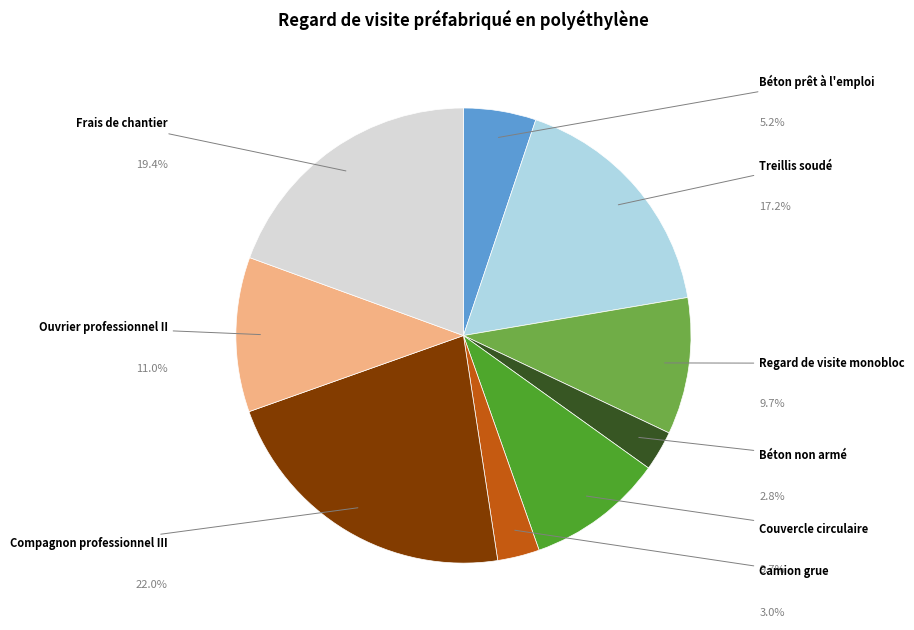

To the nearest percent, what is the average slice percentage?

11%